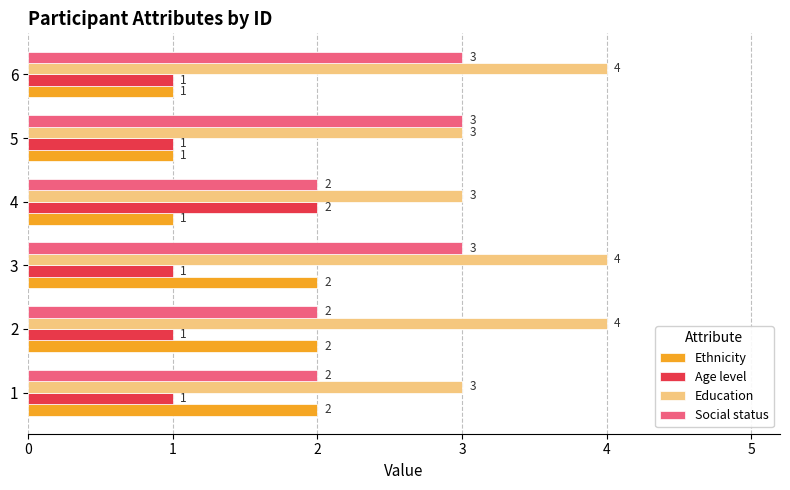

True or false: Education has a value of 4 at 3.

True